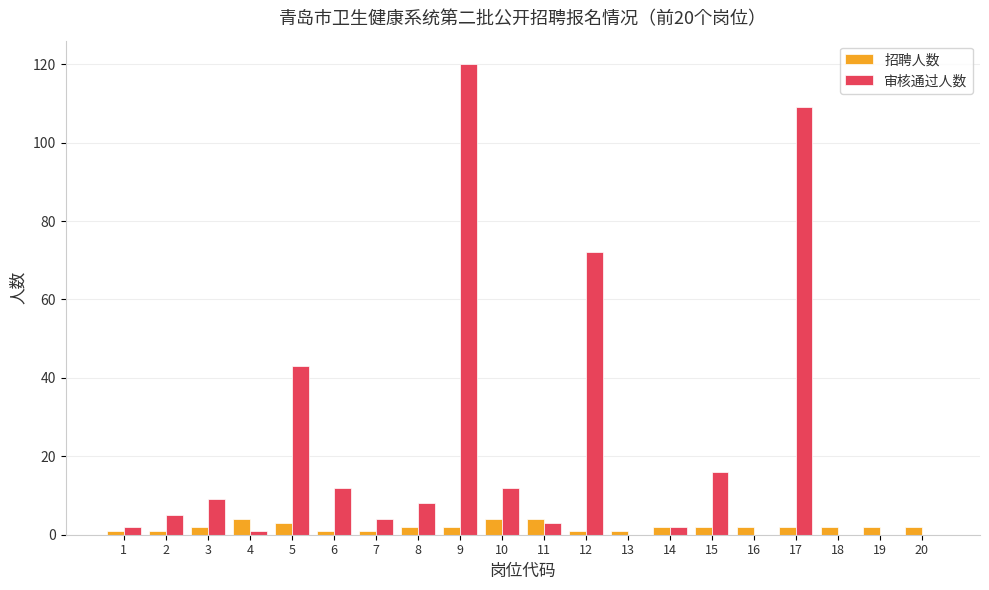

What is the greatest value displayed?

120